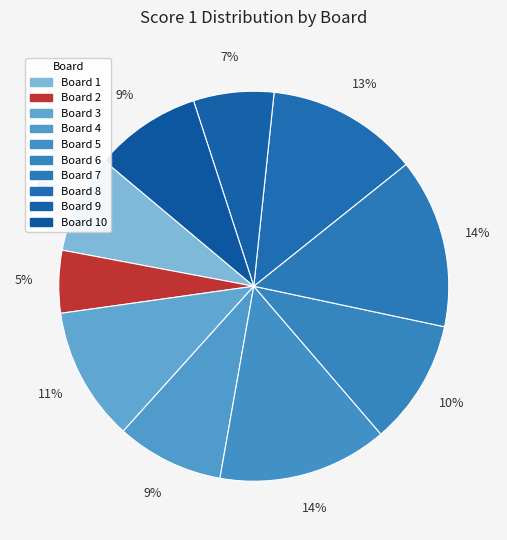

How many slices are in this pie chart?

10